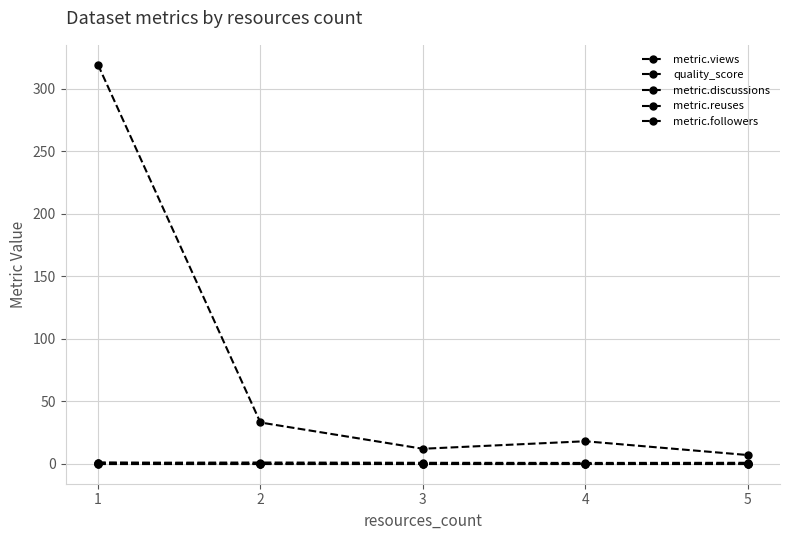

The value of metric.discussions at 5 is 0.0. True or false?

True